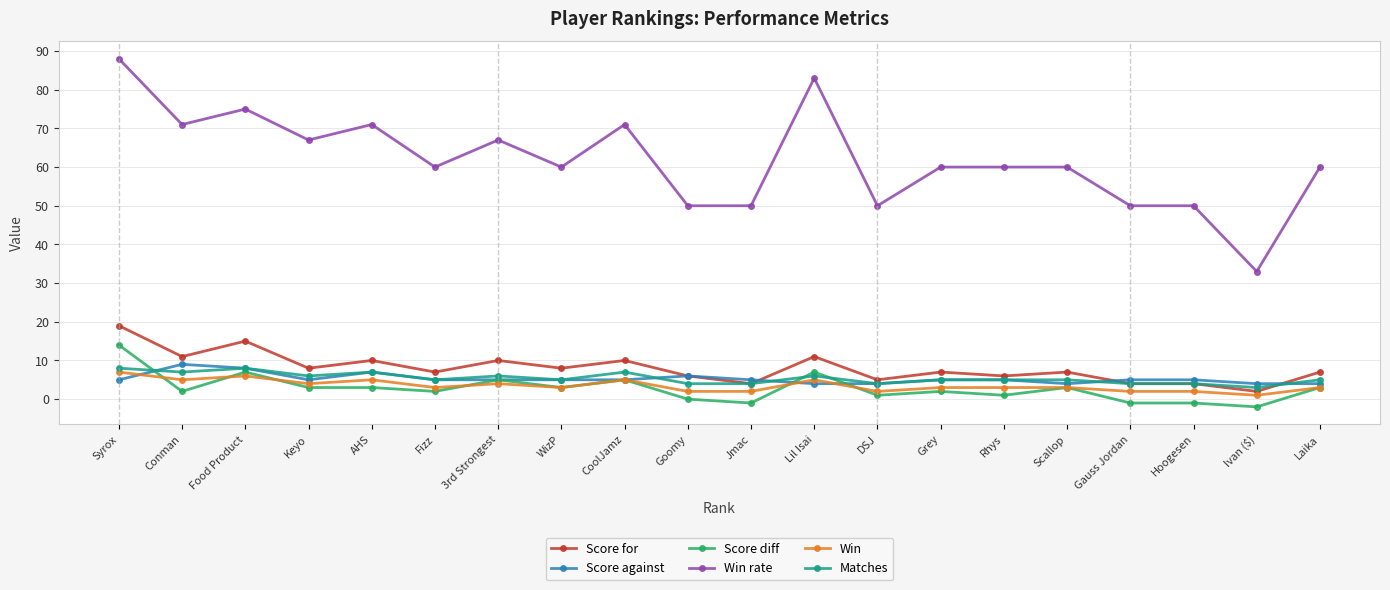

Rank the series at Keyo from highest to lowest value.

Win rate, Score for, Matches, Score against, Win, Score diff